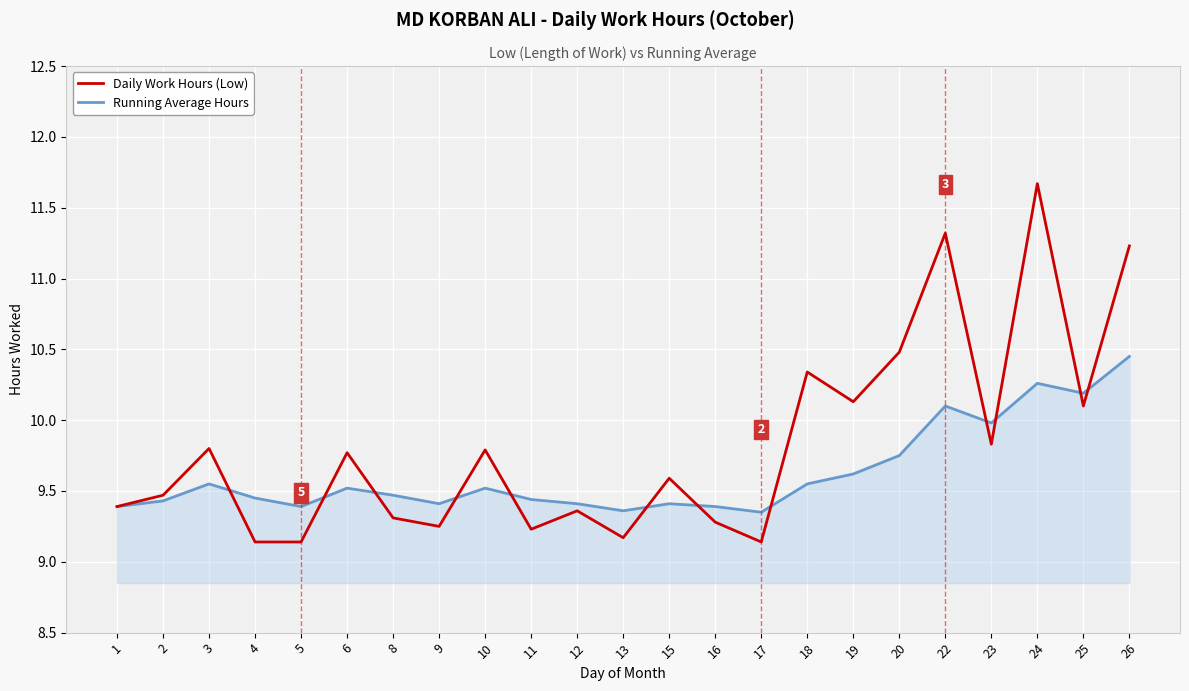

The Daily Work Hours (Low) series shows 13.0 at 1. True or false?

False